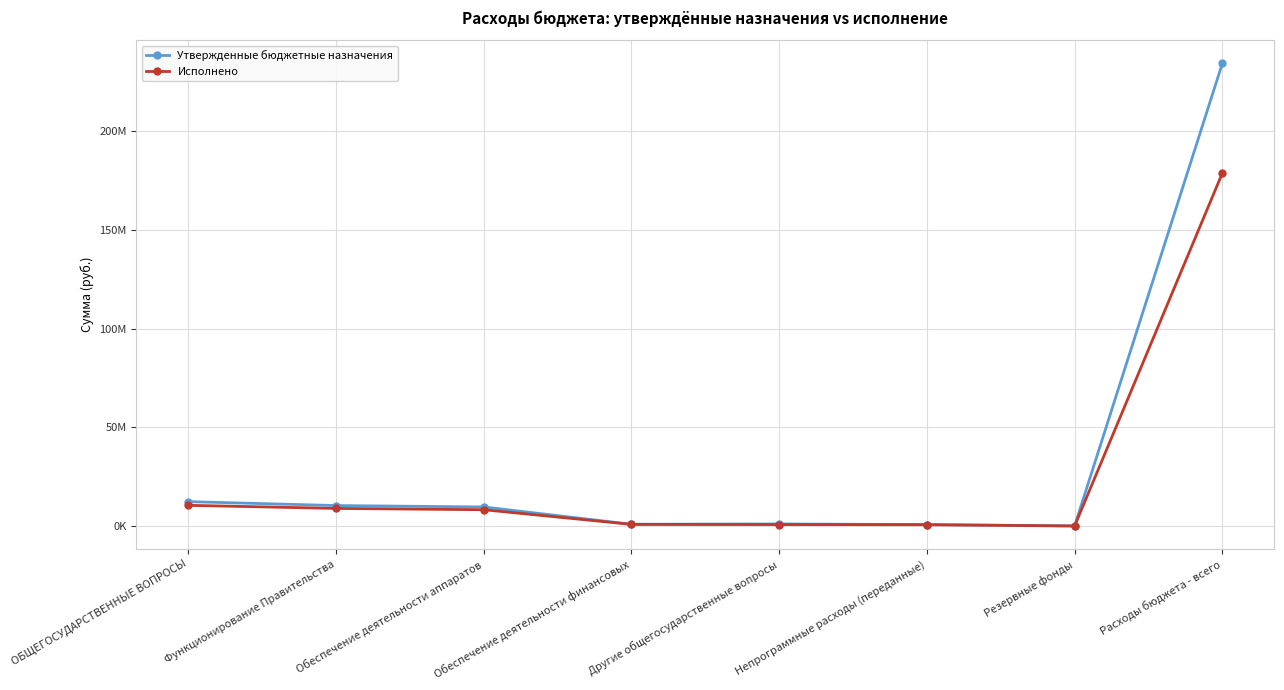

Where is the first local minimum for Исполнено?

Резервные фонды